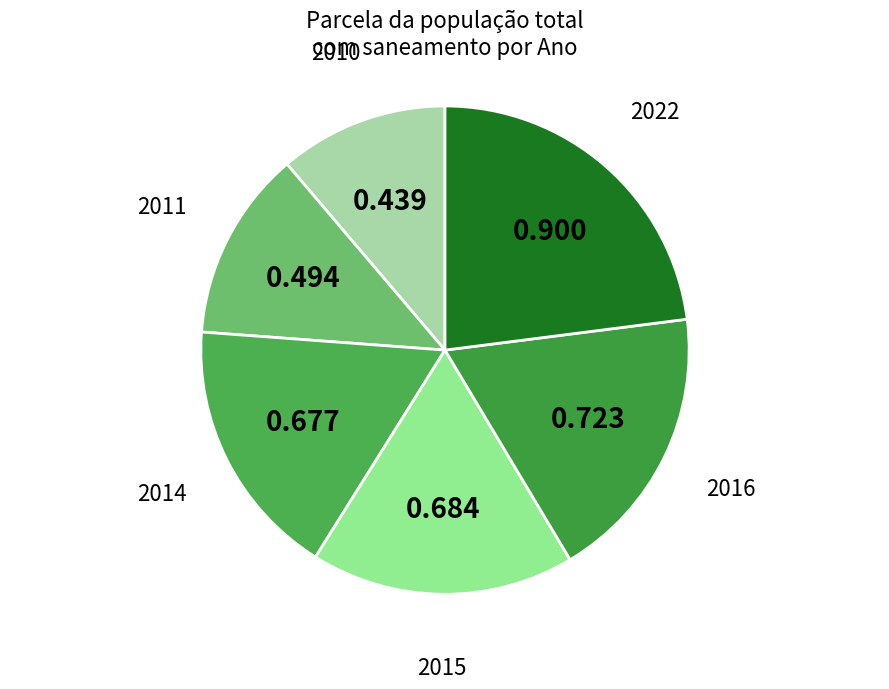

Does 2010 represent more than half of the total?

No